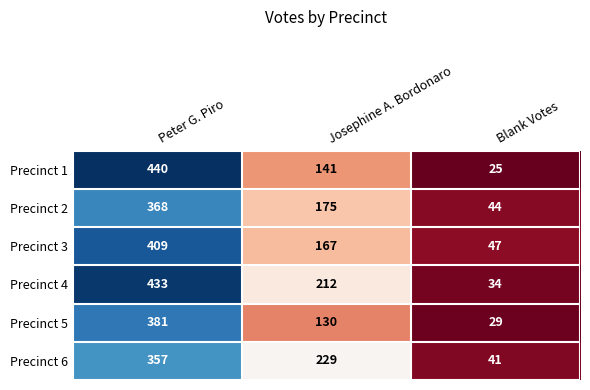

True or false: Precinct 3 has a value of 167 at Josephine A. Bordonaro.

True